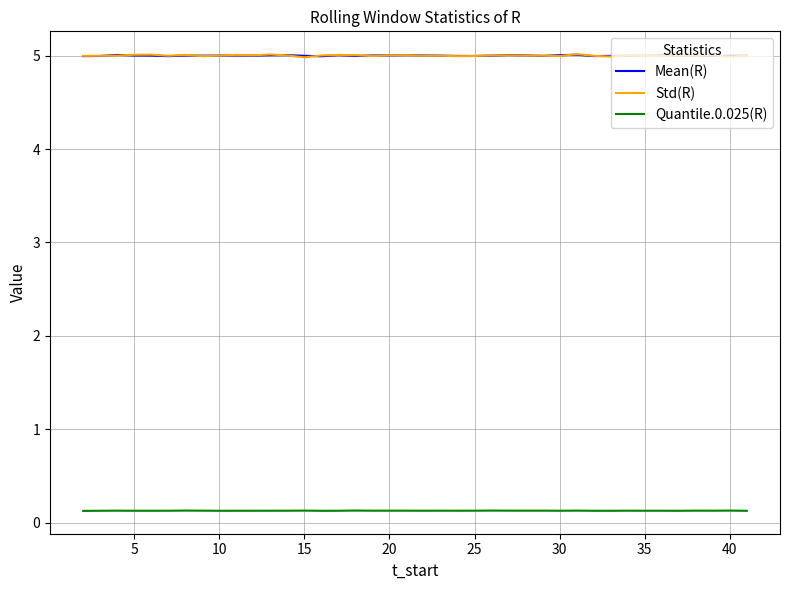

Which series has the largest range (max minus min)?

Std(R)